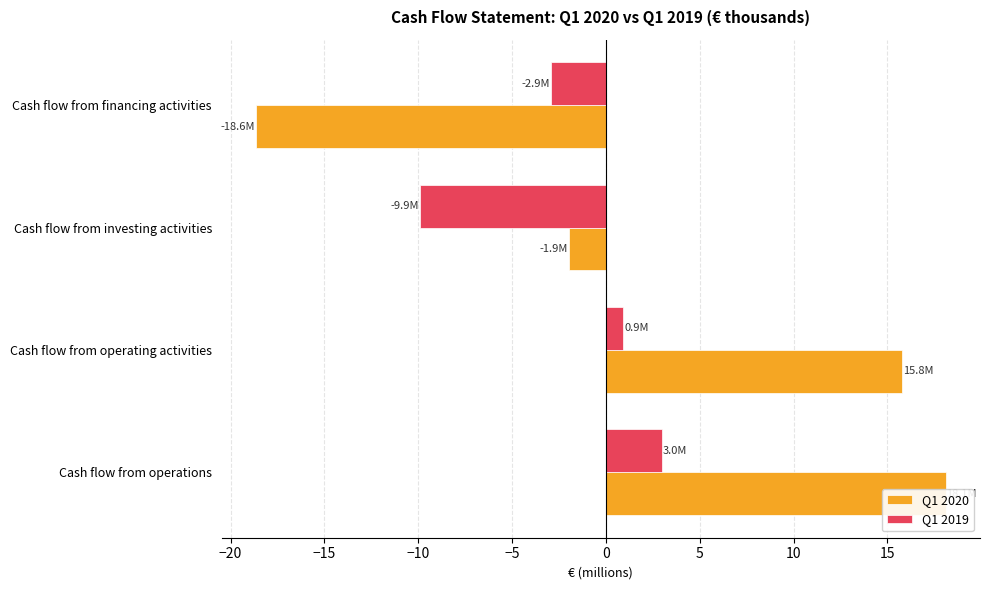

Is it true that Q1 2019 equals -4.9 at Cash flow from financing activities?

False